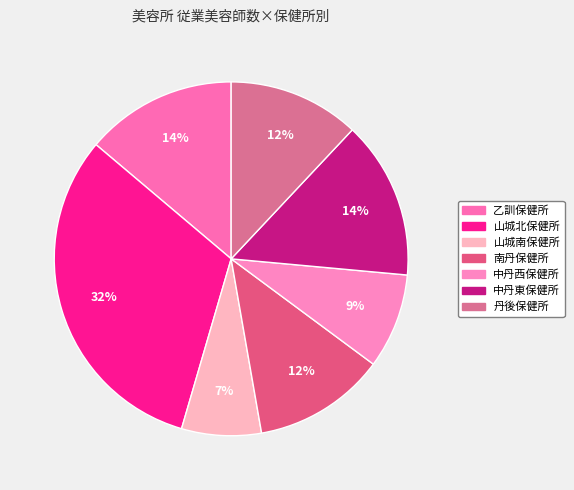

What is the total percentage of 中丹西保健所 and 山城南保健所?

16.0%